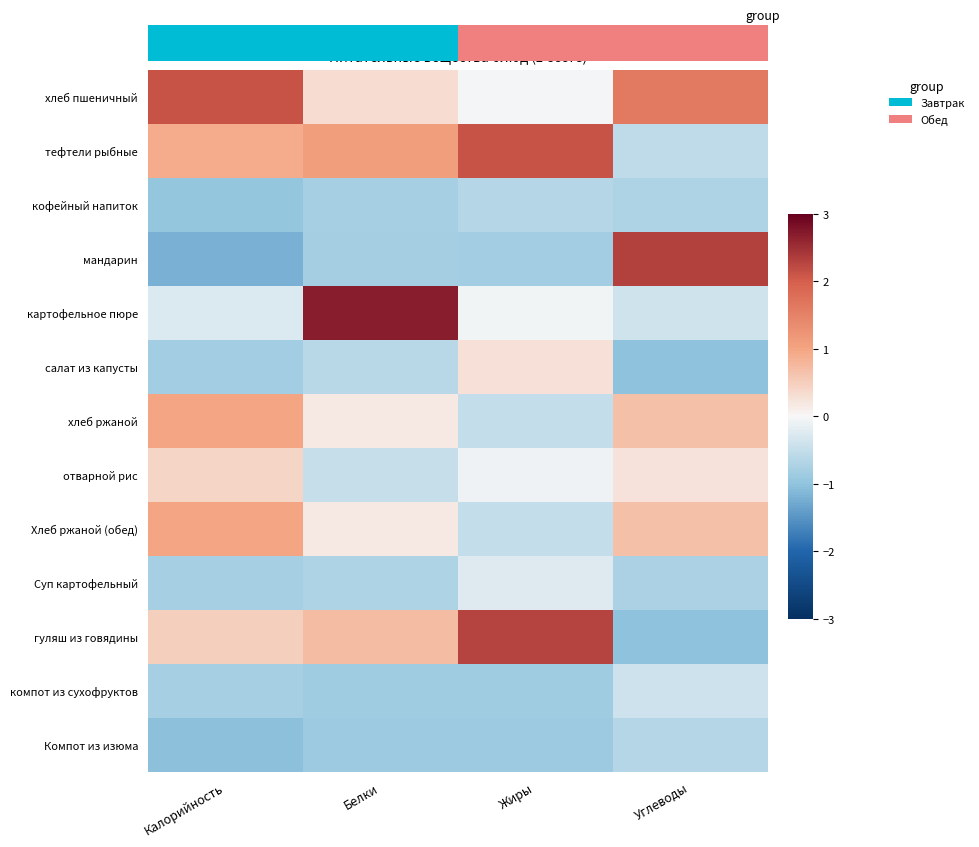

Which series has the largest total across all categories?

хлеб пшеничный